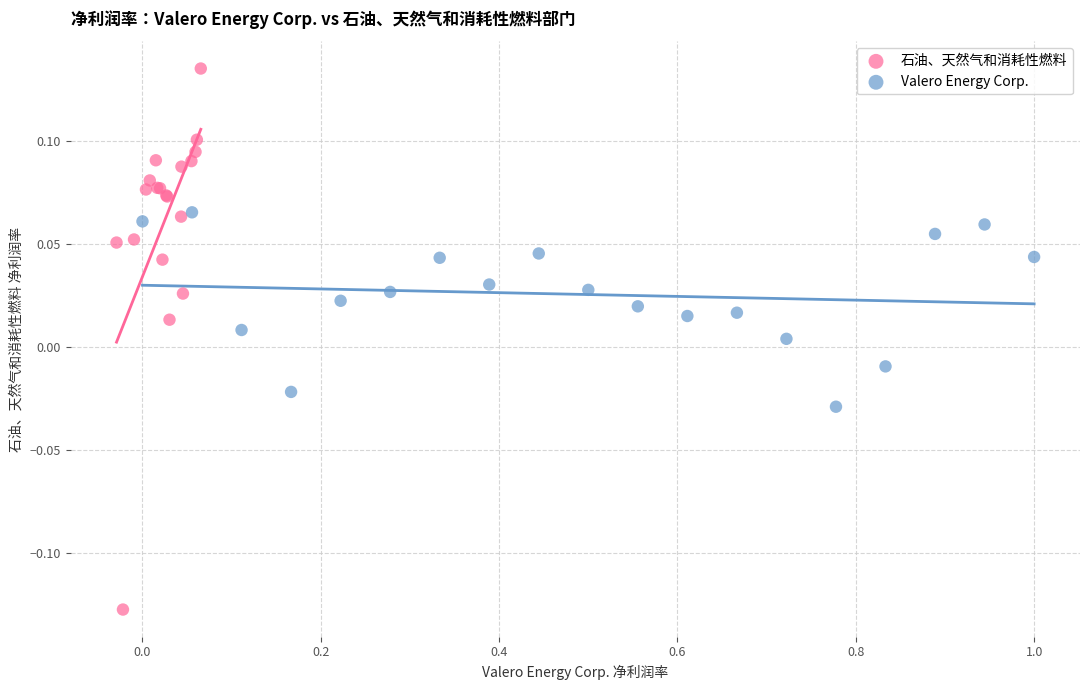

Which series contains the highest Y value?

石油、天然气和消耗性燃料